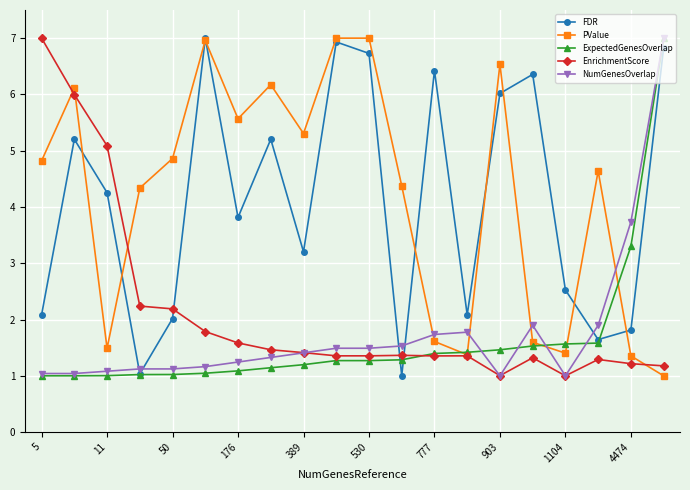

At how many categories does at least one series exceed 3?

18